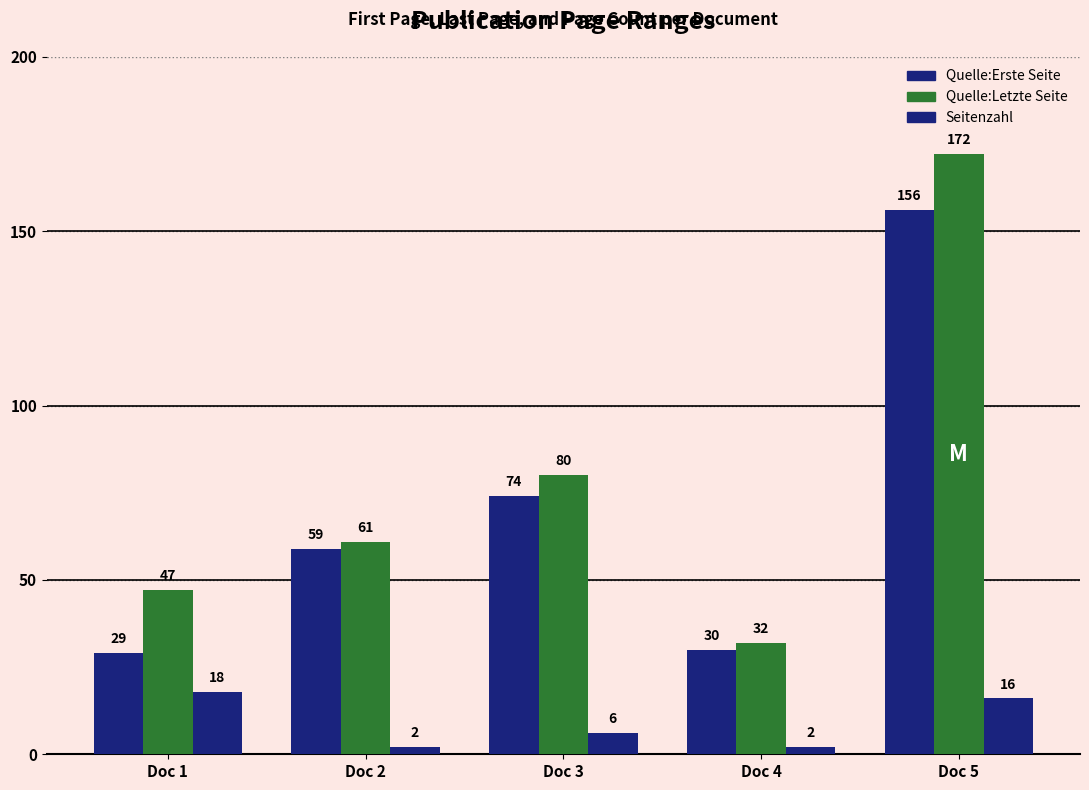

At which label does Seitenzahl reach its peak?

Doc 1